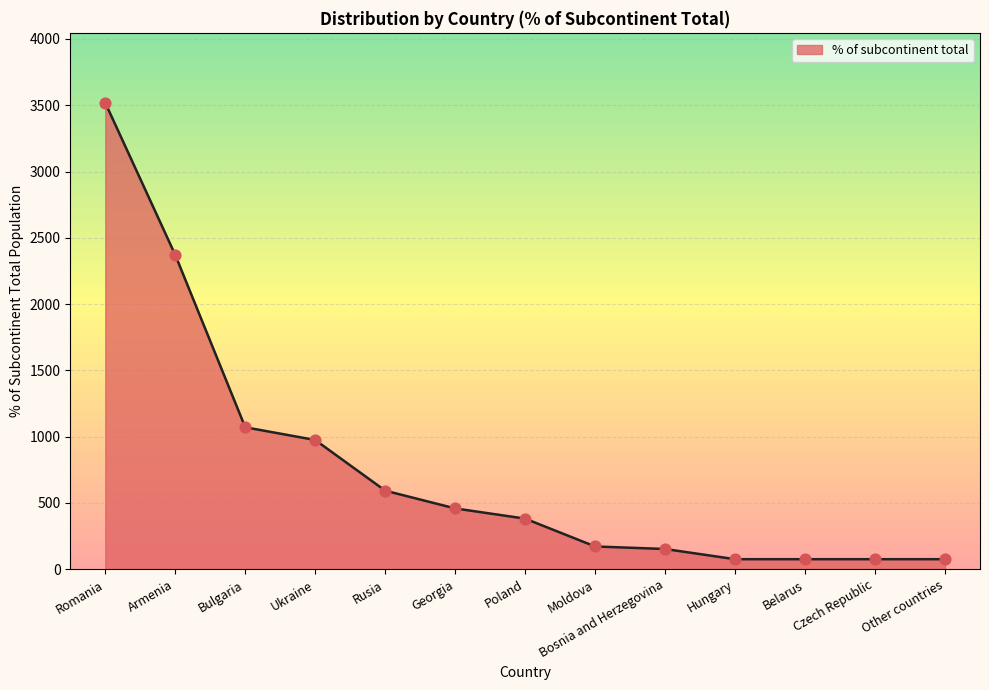

What is the change in value from Romania to Armenia?

-1147